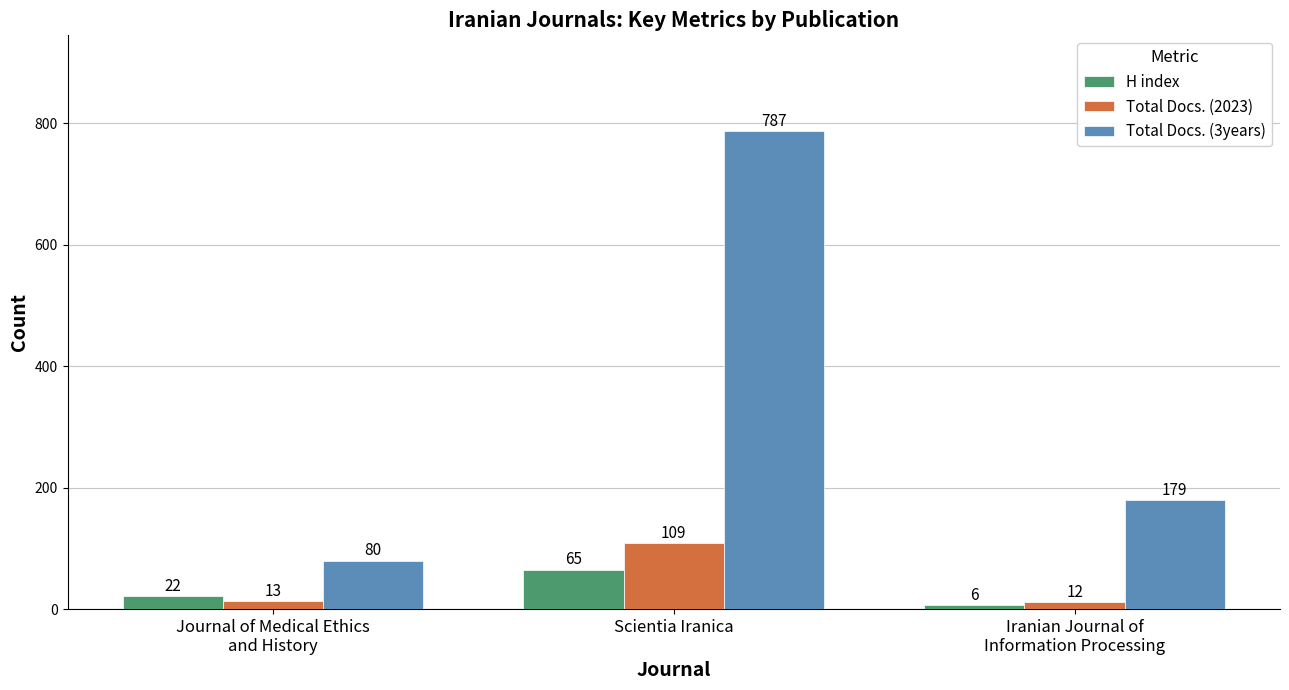

Count the number of data series in this chart.

3